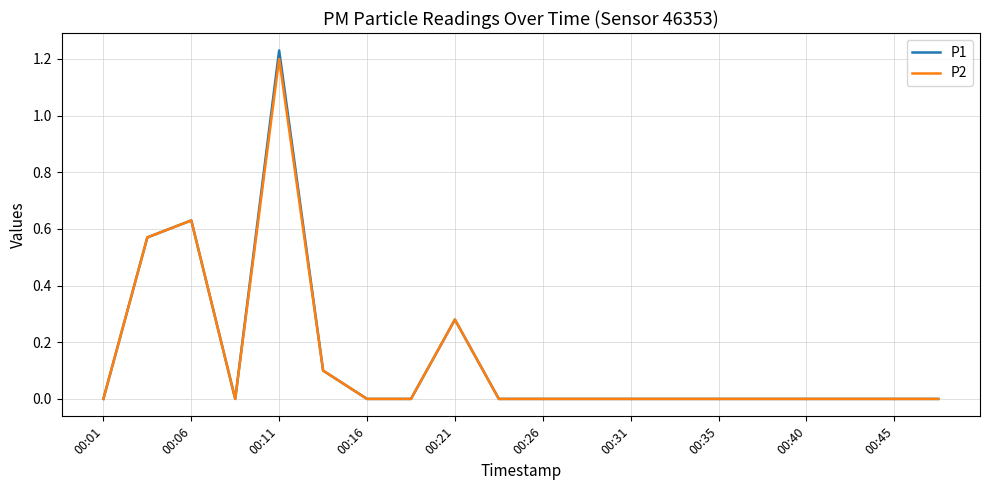

Which series has the largest range (max minus min)?

P1